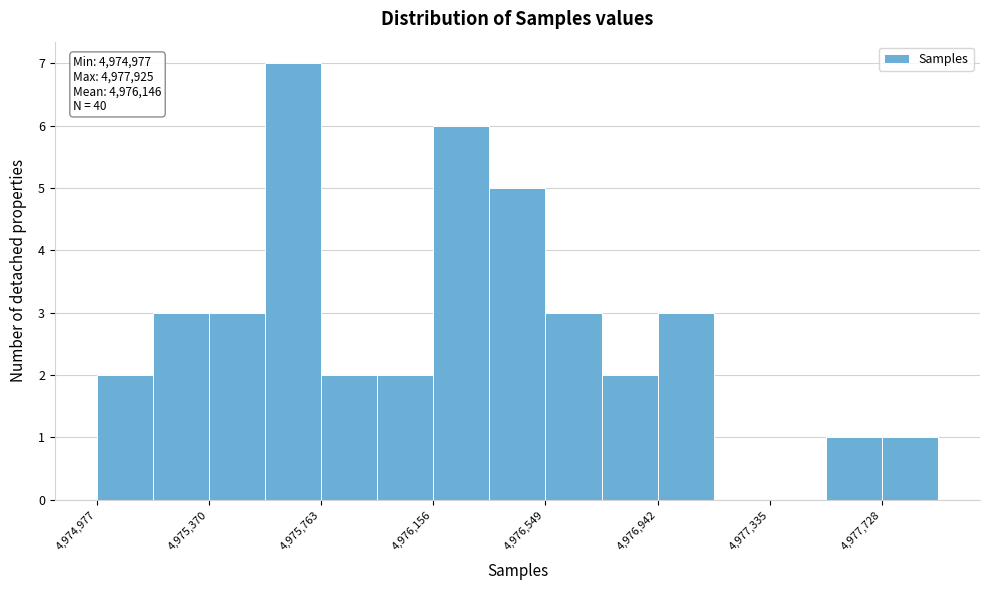

Read against the x-axis, roughly where is the centre of the tallest bar?

4975650